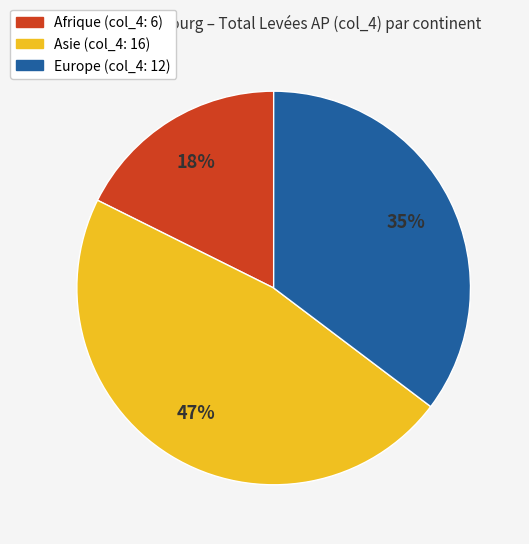

To the nearest percent, what is the average slice percentage?

33%